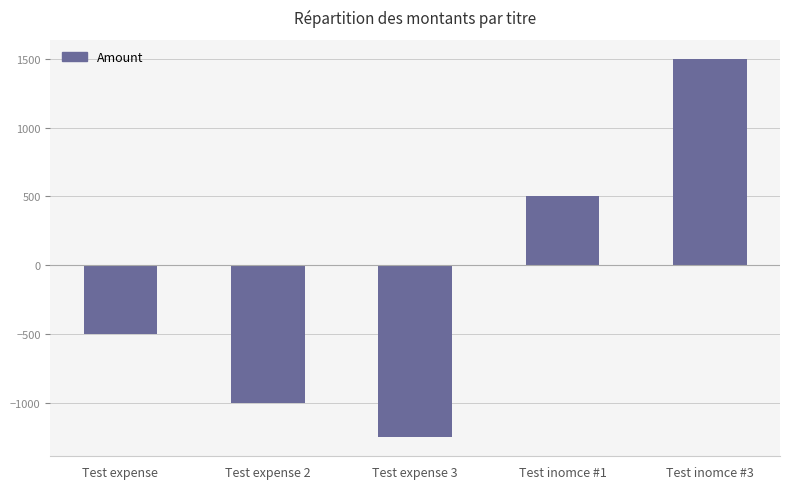

What is the label of the 3rd bar from the right?

Test expense 3